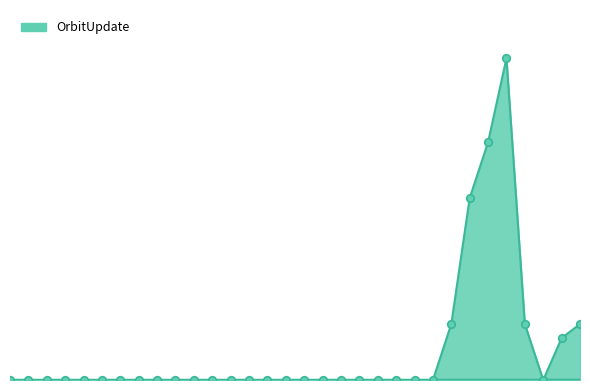

At how many categories does at least one series exceed 12?

3